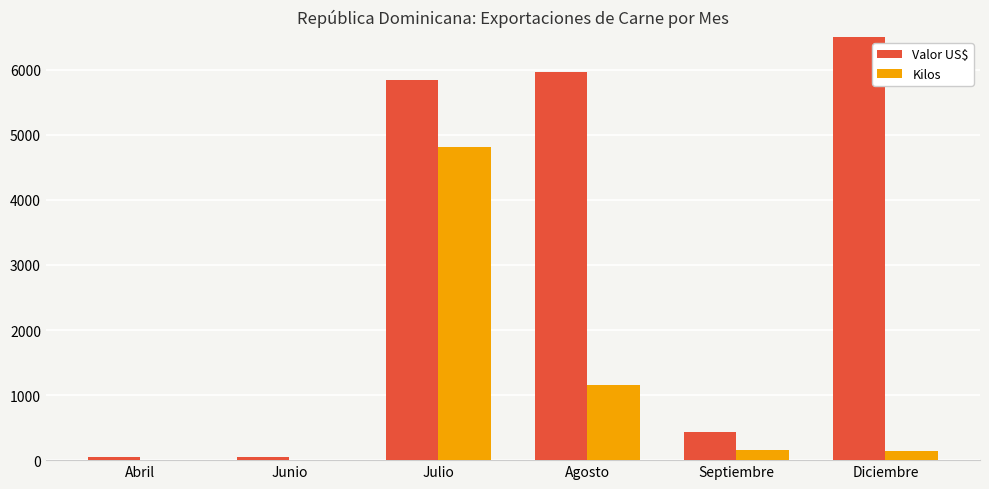

Is it true that Valor US$ equals 19.7 at Junio?

False